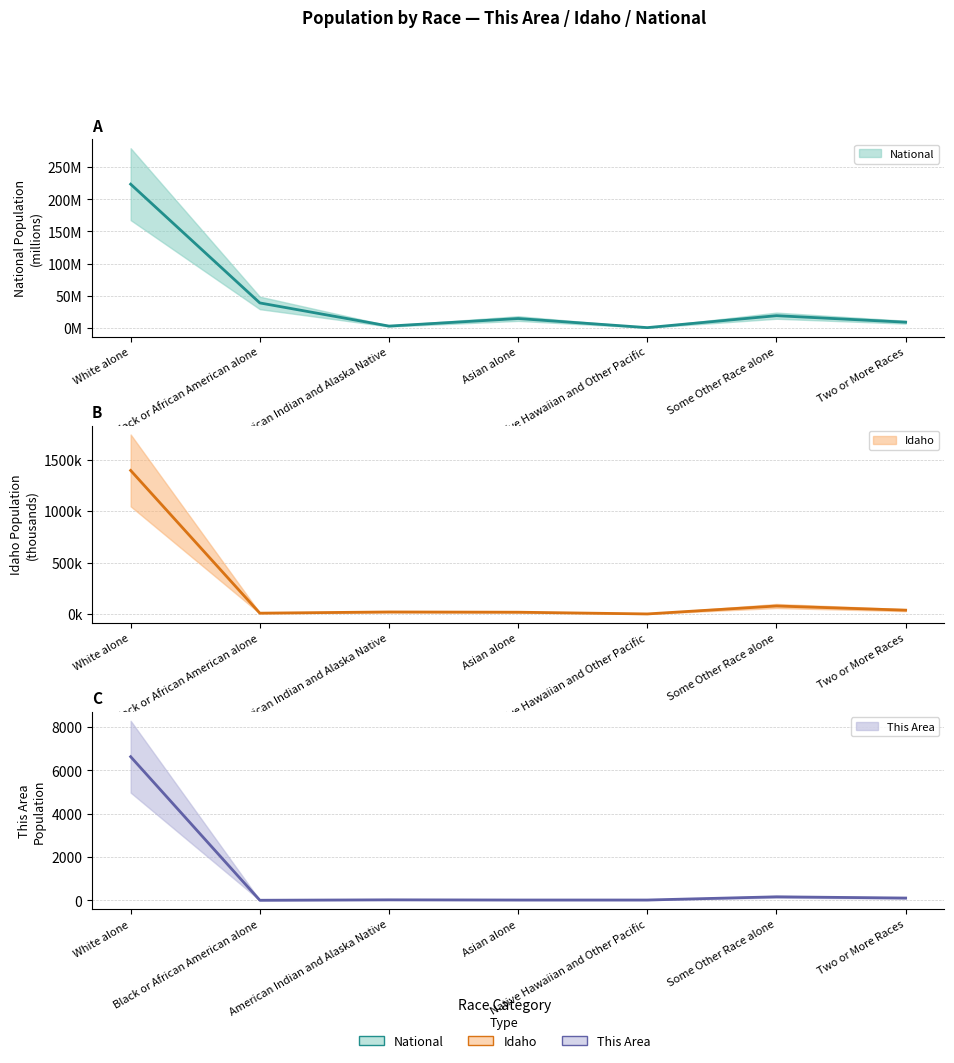

In This Area, how many points are higher than both neighbors (excluding endpoints)?

2